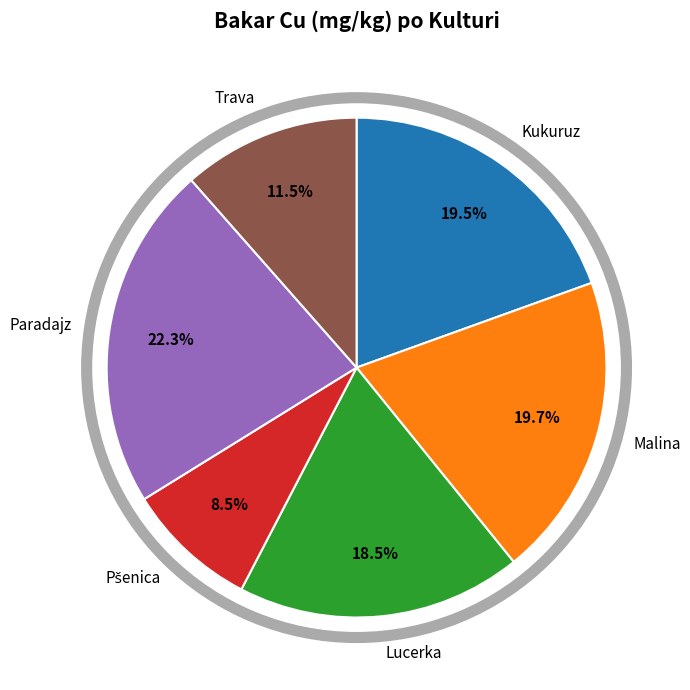

Approximately how many times larger is the value at Trava compared to Kukuruz?

0.6